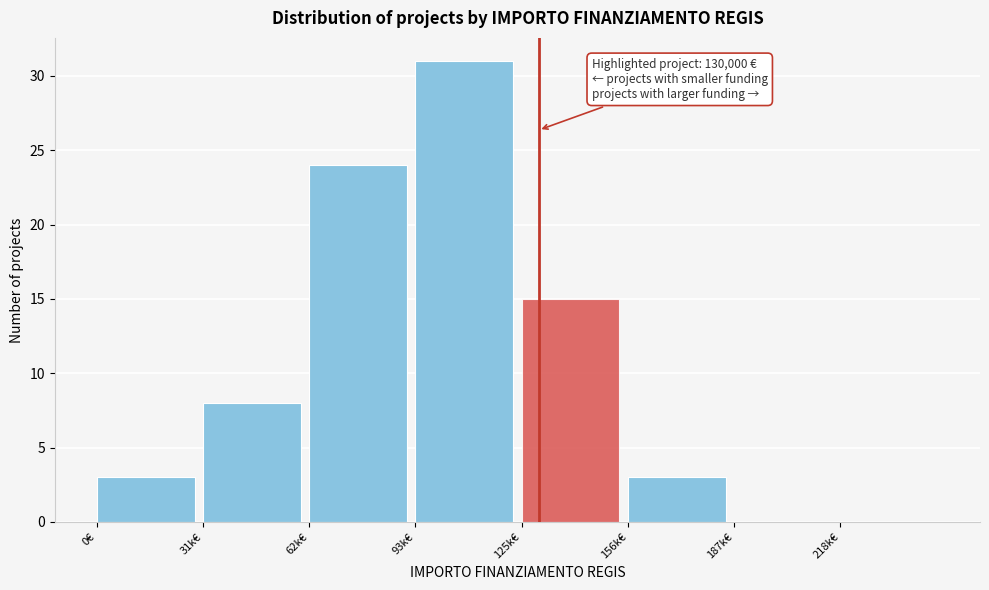

Reading right to left, list all the values displayed in this chart.

218k€=0	187k€=0	156k€=3	125k€=15	93k€=31	62k€=24	31k€=8	0€=3